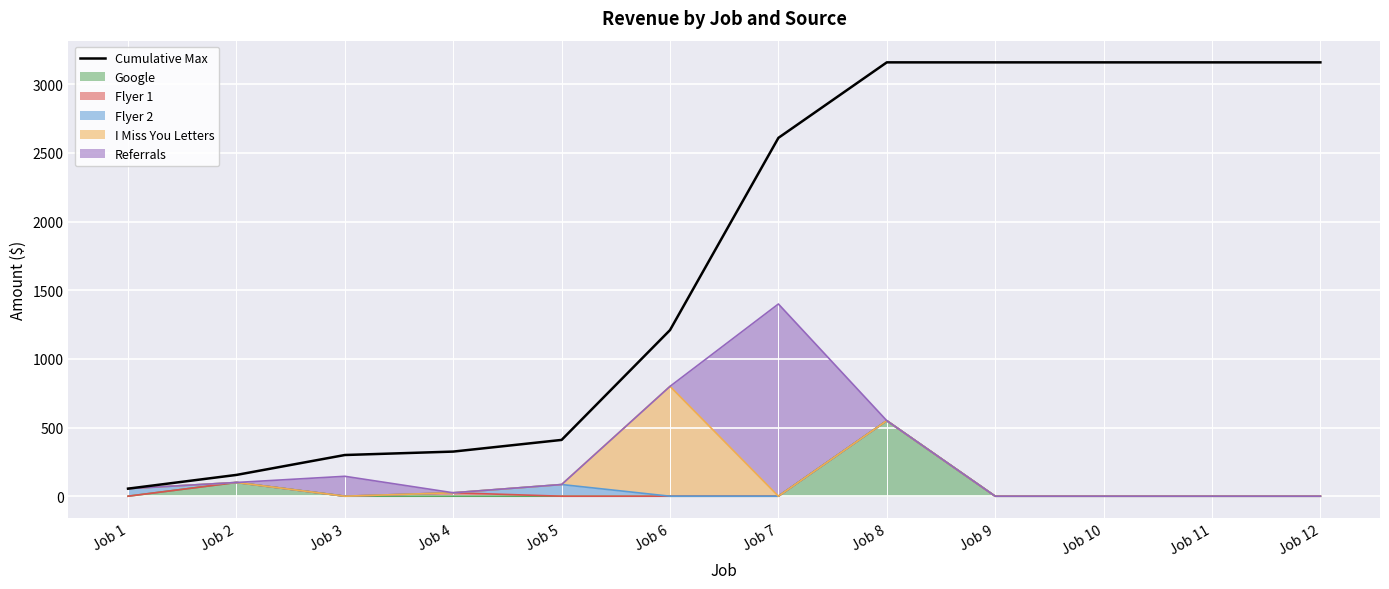

Which category has the lowest value across all series?

Job 1